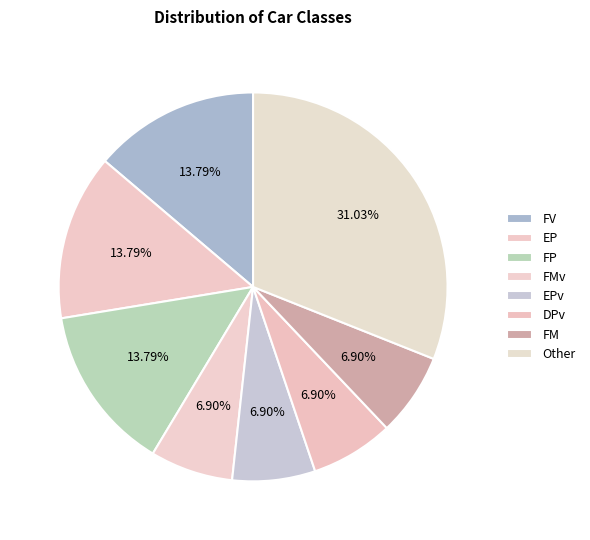

How many slices are in this pie chart?

8